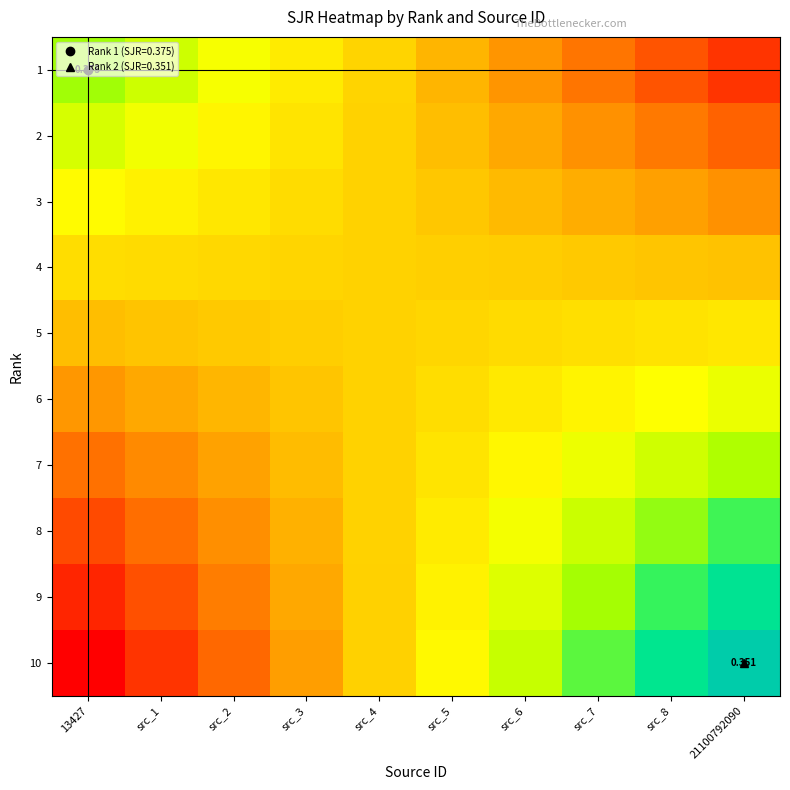

Which series changed the most between src_1 and src_8?

10